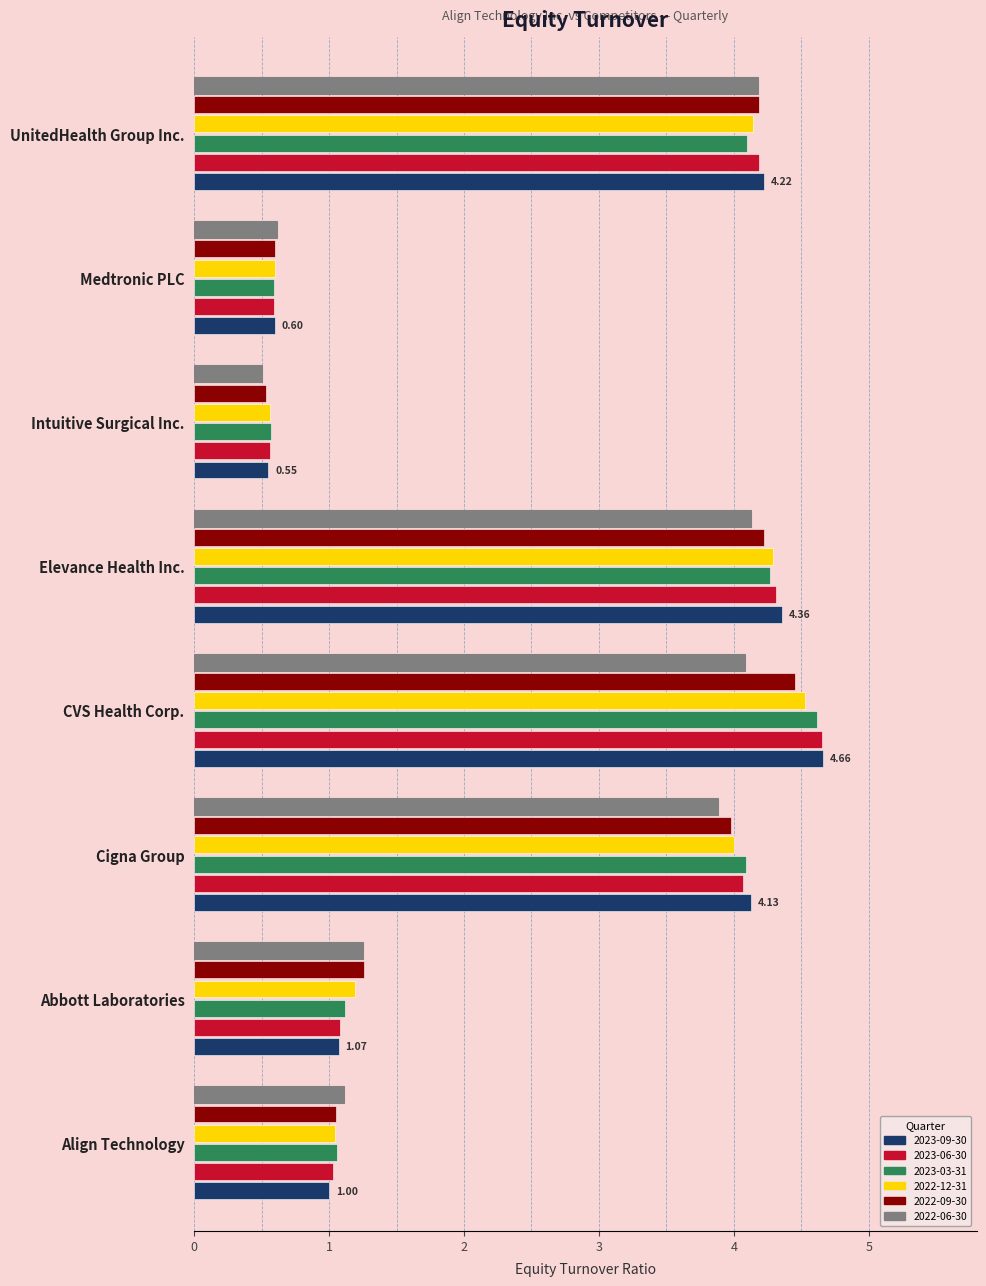

Which series has the largest range (max minus min)?

2023-09-30